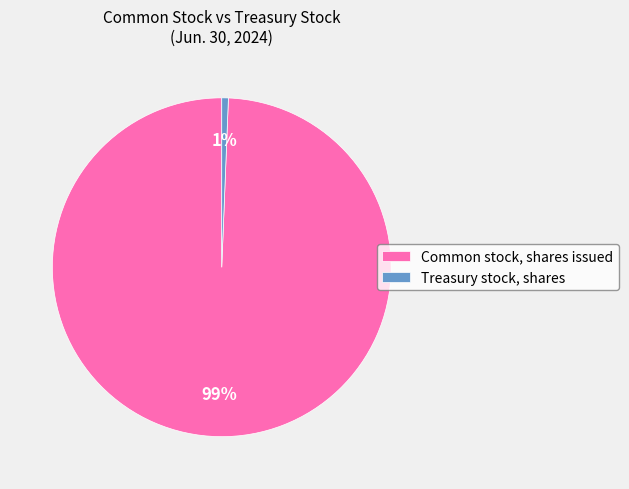

To the nearest percent, what percentage of the pie is Common stock, shares issued?

99%